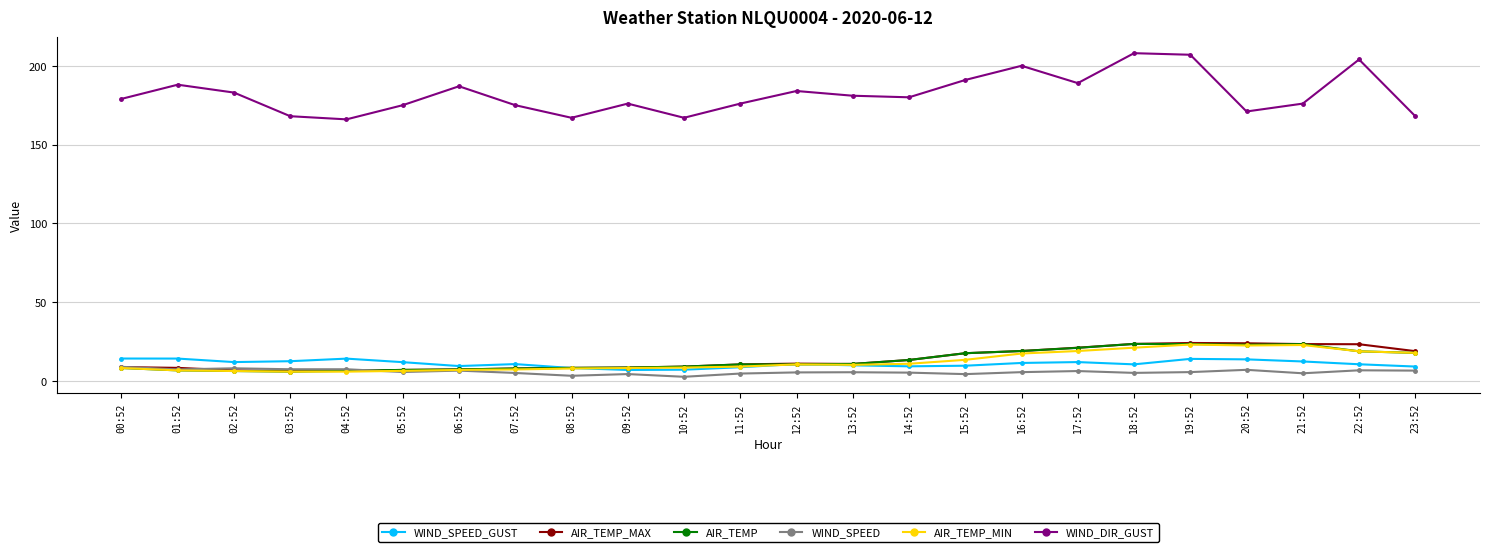

At which category does WIND_DIR_GUST reach its first local peak?

01:52